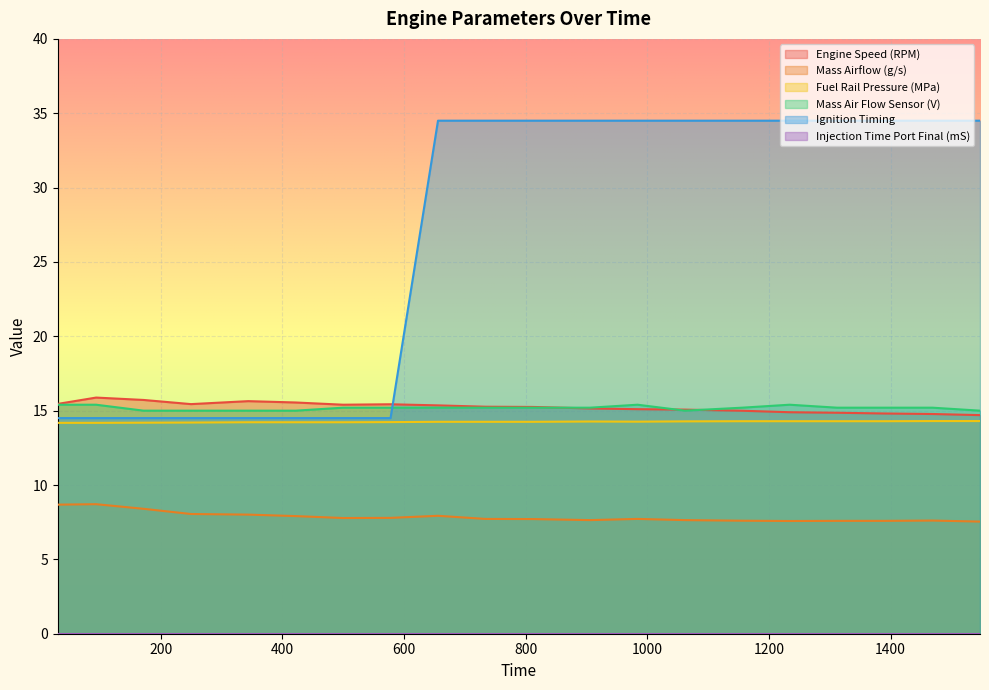

True or false: Engine Speed (RPM) has more than 2 points higher than both neighbors.

True